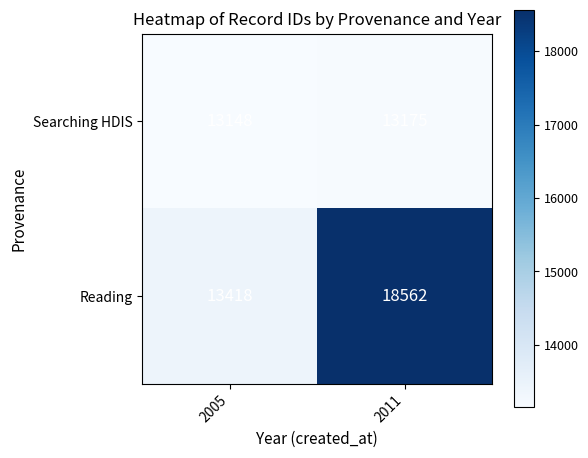

Which series has the largest total across all categories?

Reading